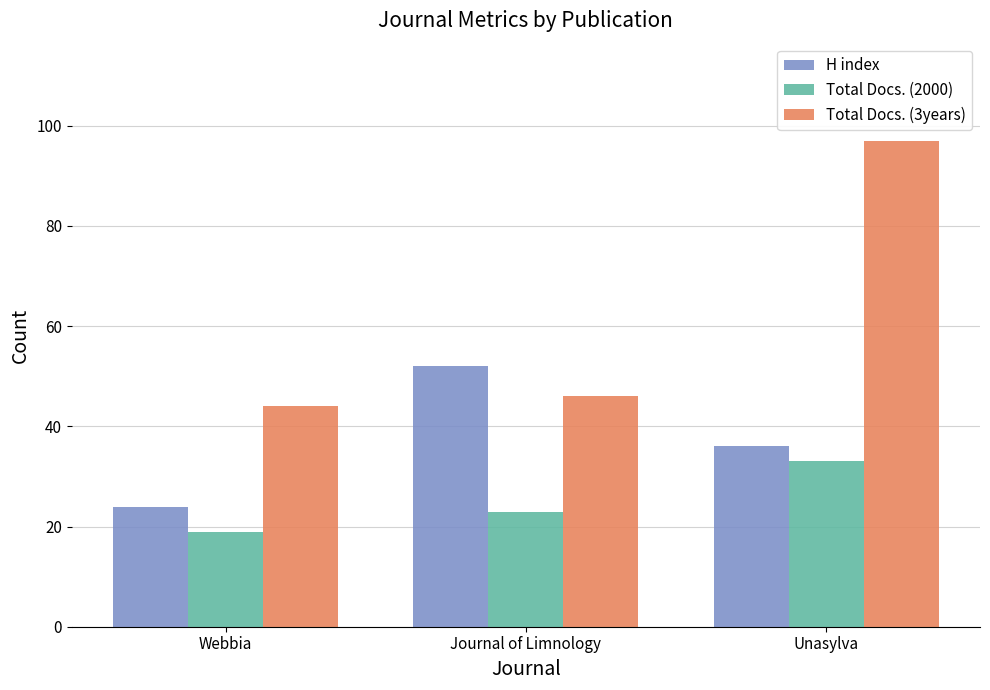

The Total Docs. (3years) series shows 44 at Webbia. True or false?

True